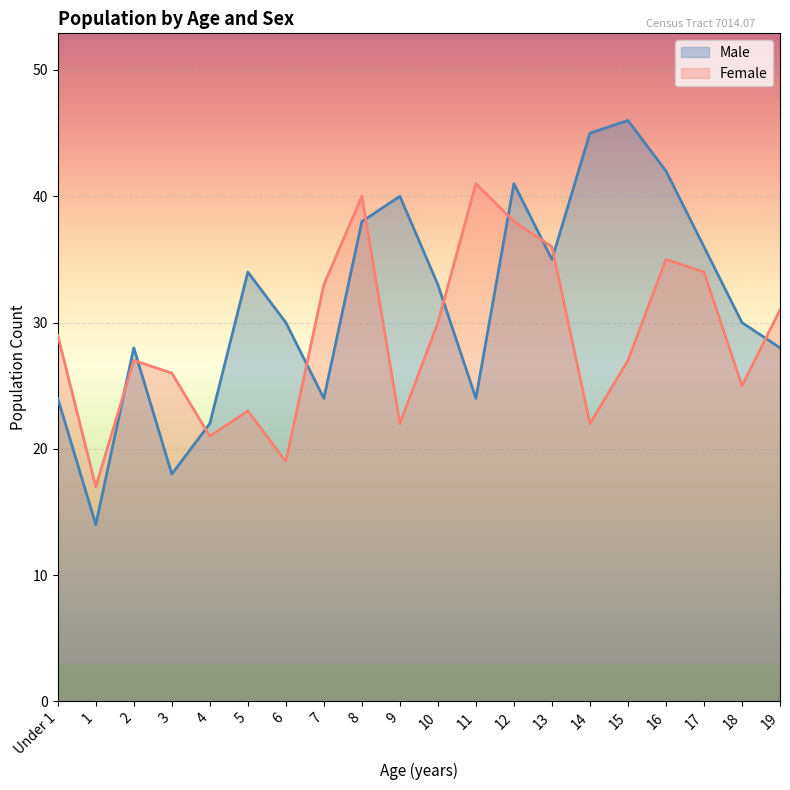

Which series ends up on top after the final intersection of Male and Female?

Female